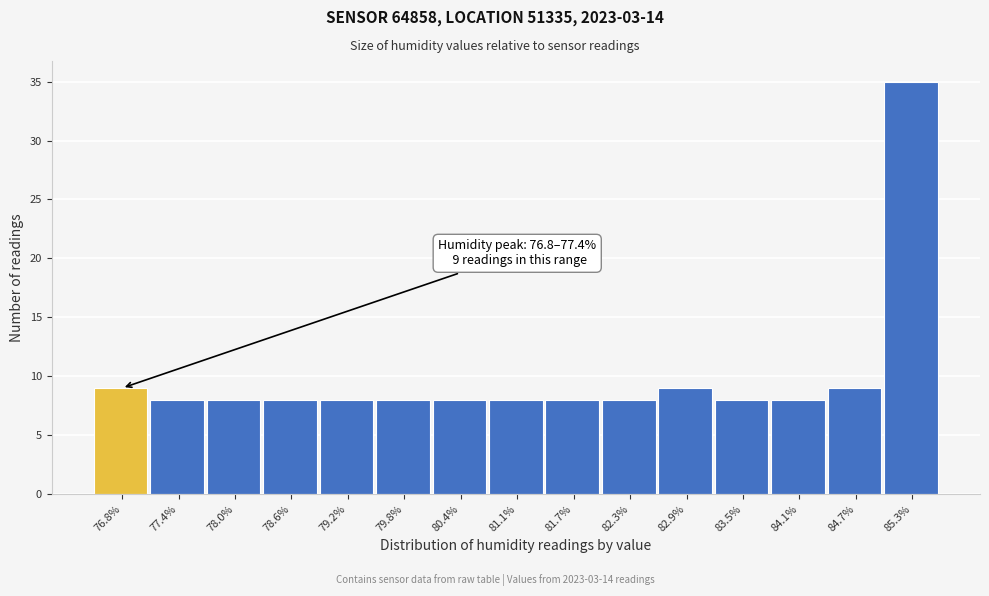

Reading left to right, transcribe all the data shown in this chart.

76.8%=9	77.4%=8	78.0%=8	78.6%=8	79.2%=8	79.8%=8	80.4%=8	81.1%=8	81.7%=8	82.3%=8	82.9%=9	83.5%=8	84.1%=8	84.7%=9	85.3%=35